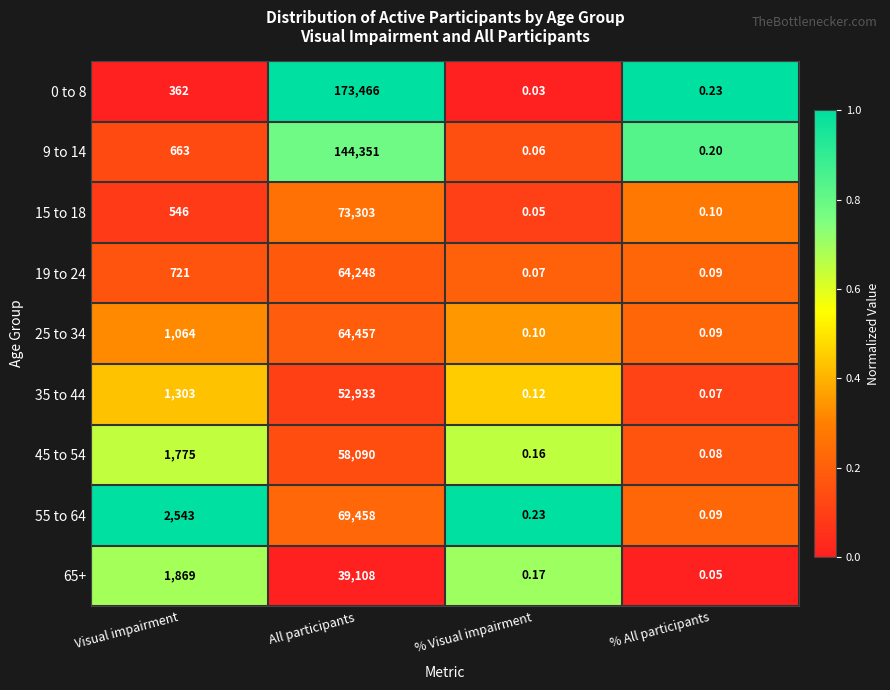

At which category does the chart reach its peak across all series?

All participants